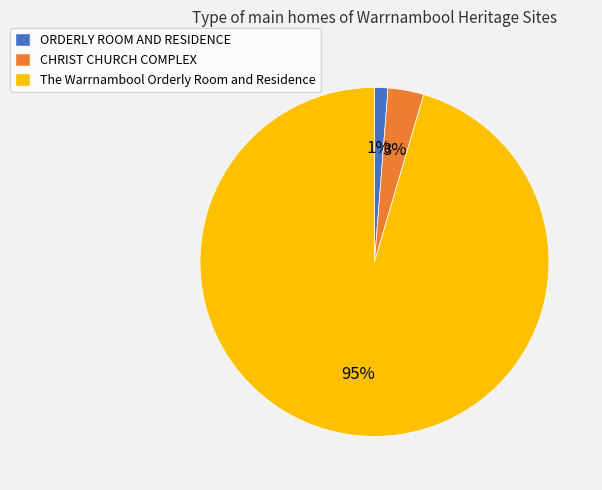

Count the number of slices in the pie.

3